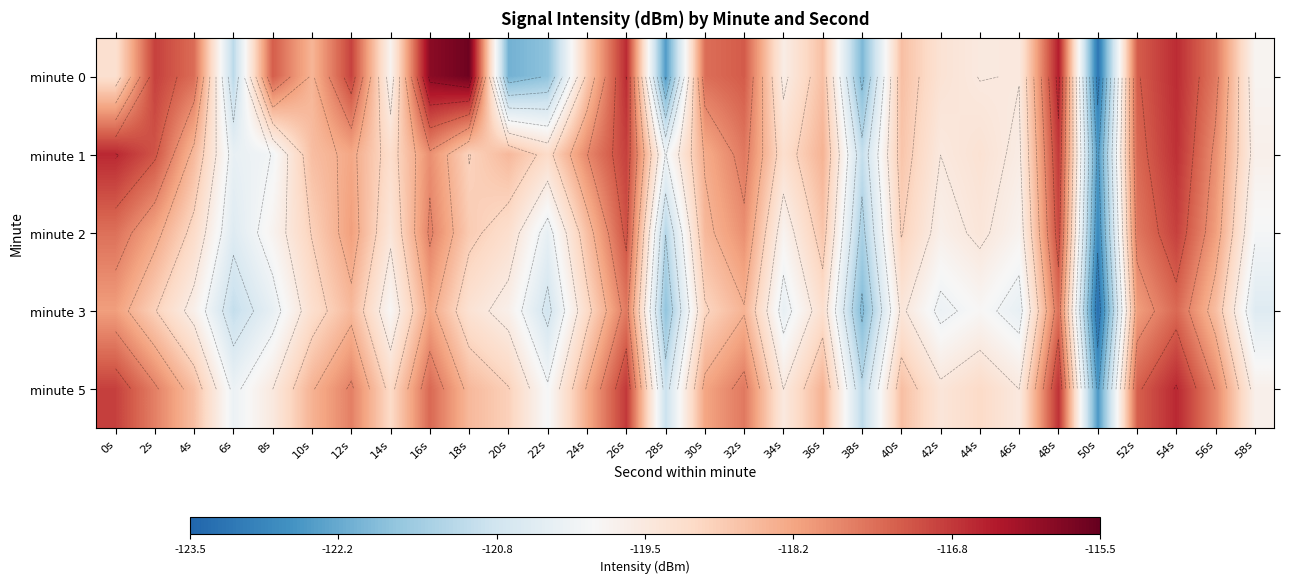

At which category is the sum across all series the highest?

54s